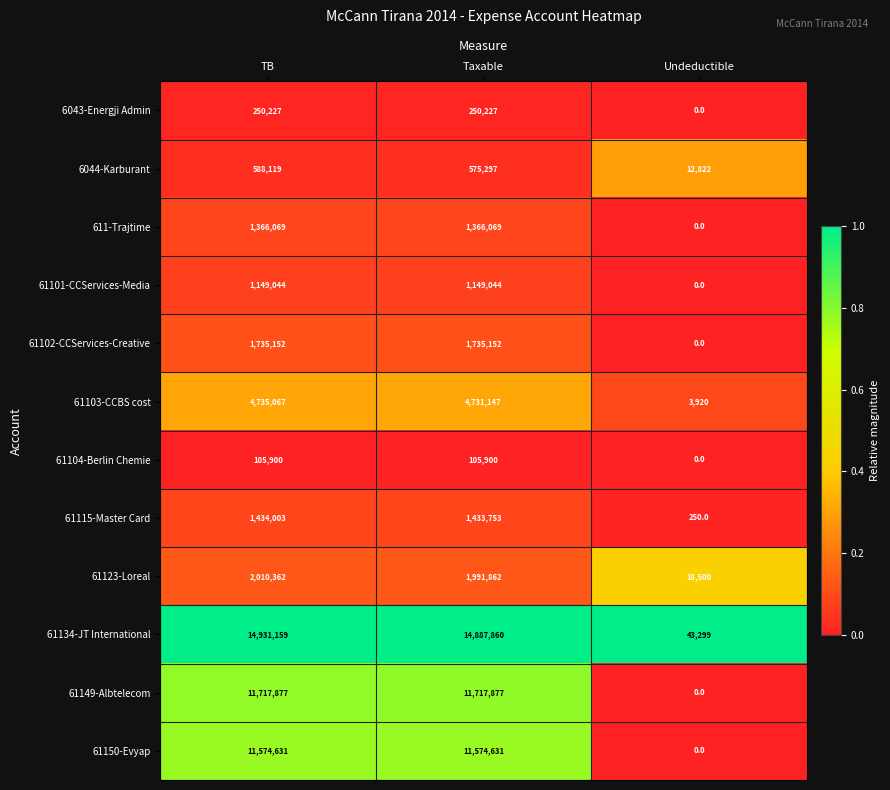

At which category is the sum across all series the highest?

TB